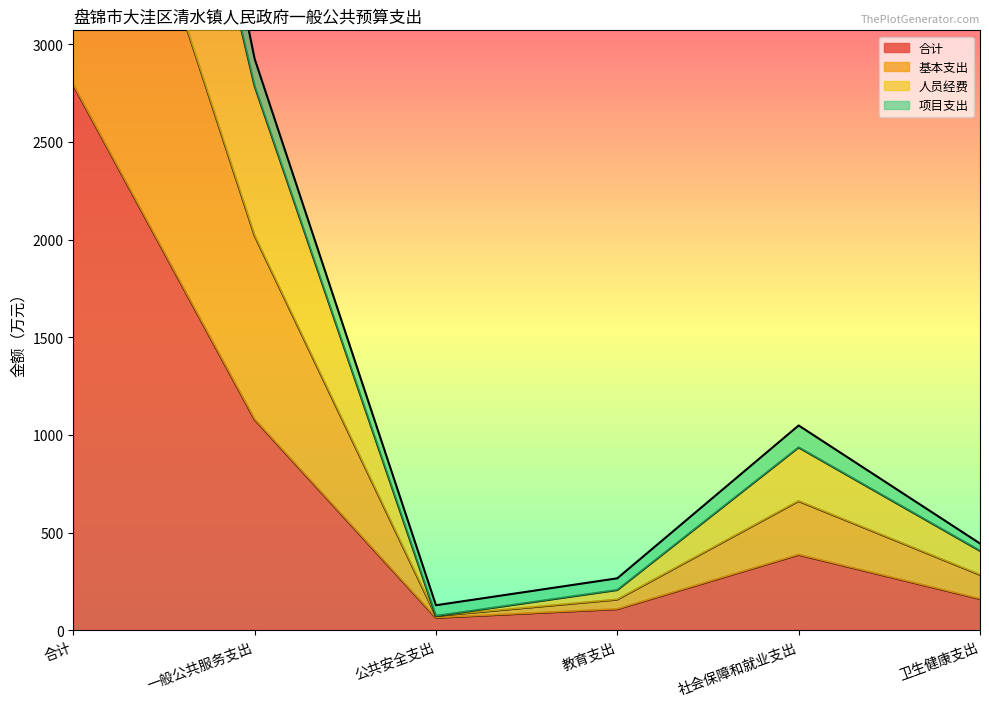

The value of 合计 at 合计 is 1258.3. True or false?

False